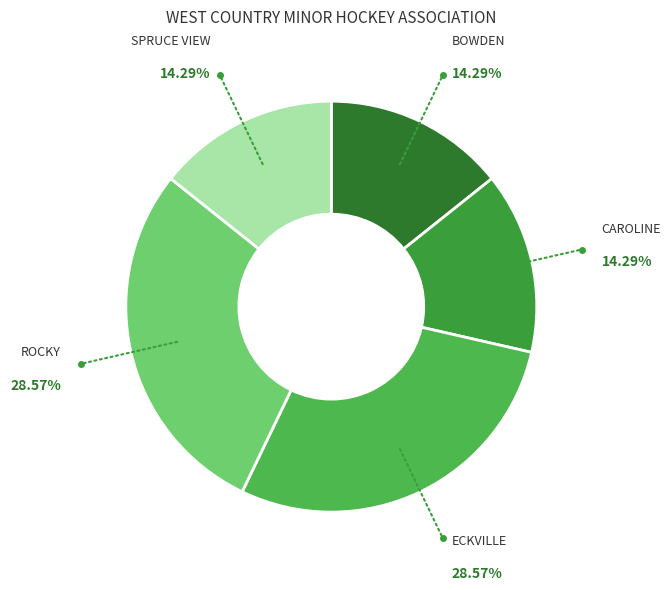

How much of the chart is everything except CAROLINE?

85.7%